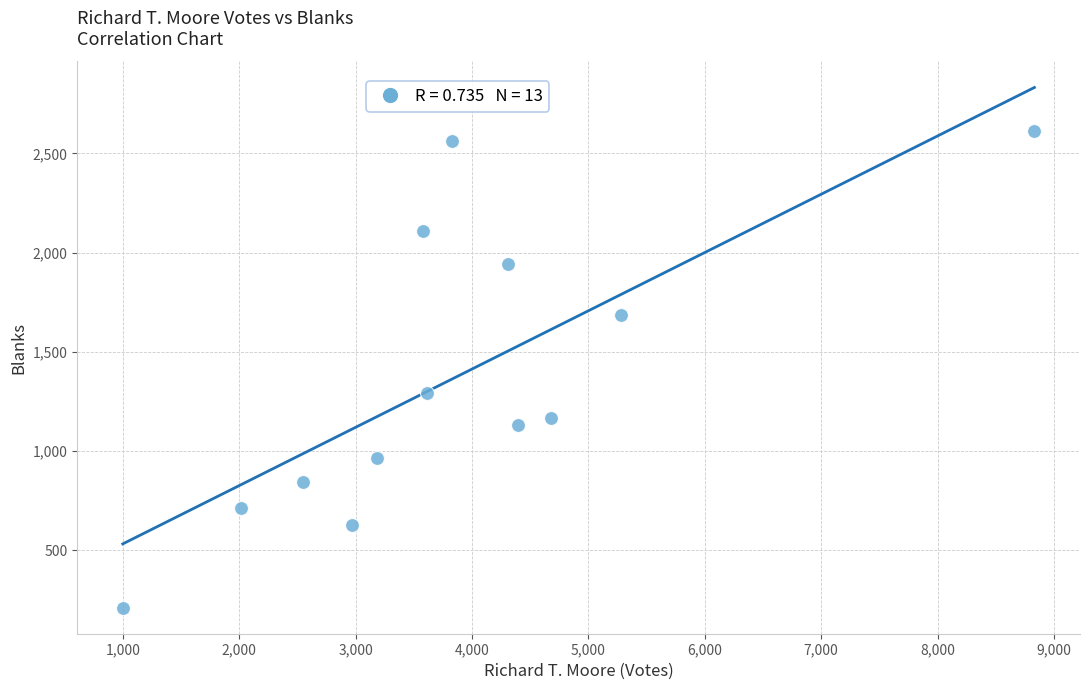

What Y value in the scatter plot is closest to 1410?

1292